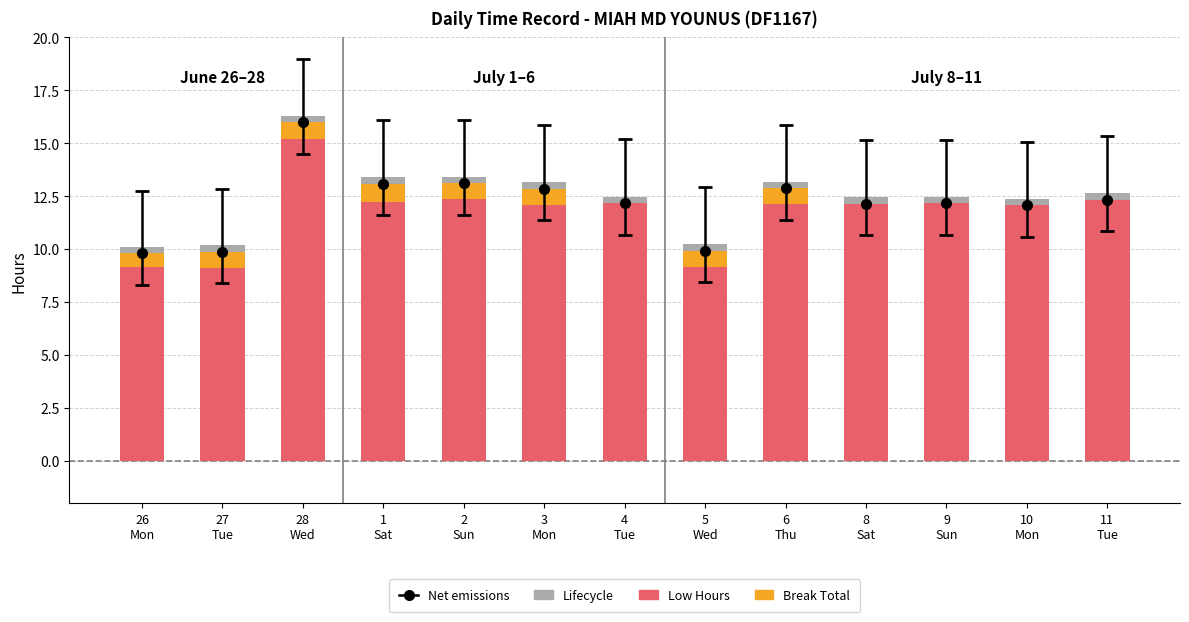

What is the average value of the Break Total series?

0.5